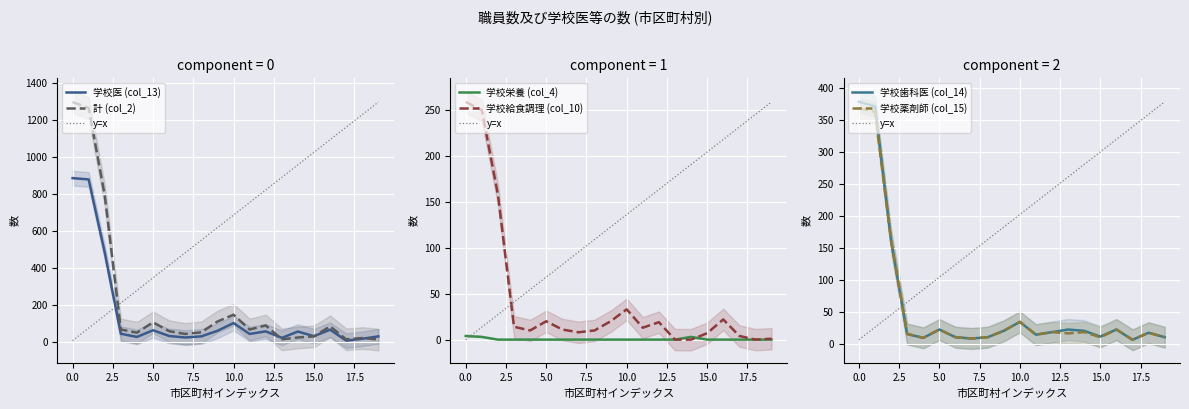

Reading right to left, extract all data points from this chart.

学校医 (col_13): 30	17	7	66	31	56	22	57	43	102	60	30	24	32	63	27	44	483	878	885
計 (col_2): 13	21	14	84	30	24	14	89	67	147	110	52	43	58	106	50	67	791	1264	1296
学校栄養 (col_4): 0	0	0	0	0	3	0	0	0	0	0	0	0	0	0	0	0	0	3	4
学校給食調理 (col_10): 1	0	4	22	7	0	0	19	13	33	20	10	8	11	20	10	14	158	250	259
学校歯科医 (col_14): 10	17	6	22	11	20	22	18	14	34	20	10	8	10	22	9	15	161	371	378
学校薬剤師 (col_15): 10	17	6	22	10	18	16	18	14	34	20	10	8	10	22	9	15	161	362	368